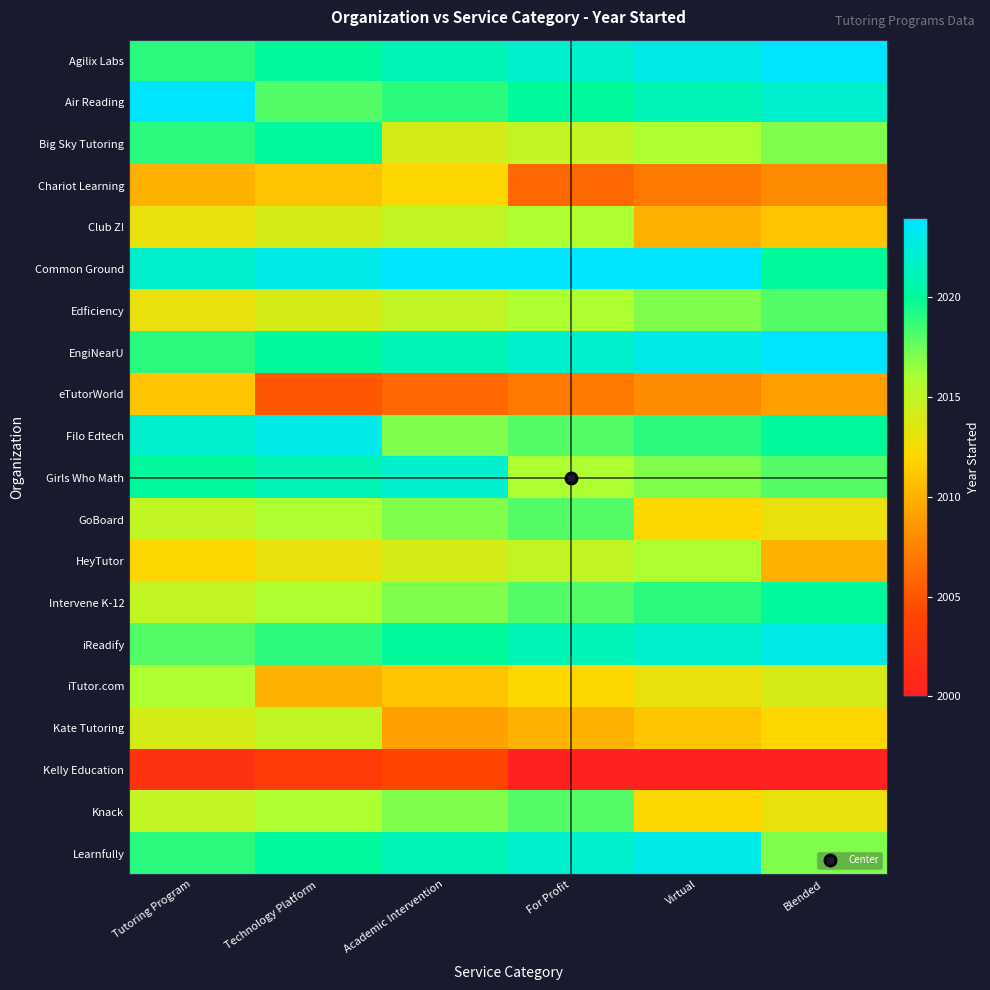

List the series in order of their peak value, lowest first.

Kelly Education, eTutorWorld, Chariot Learning, Kate Tutoring, Club Z!, HeyTutor, iTutor.com, Edficiency, GoBoard, Knack, Big Sky Tutoring, Intervene K-12, Girls Who Math, Filo Edtech, iReadify, Learnfully, Agilix Labs, Air Reading, Common Ground, EngiNearU